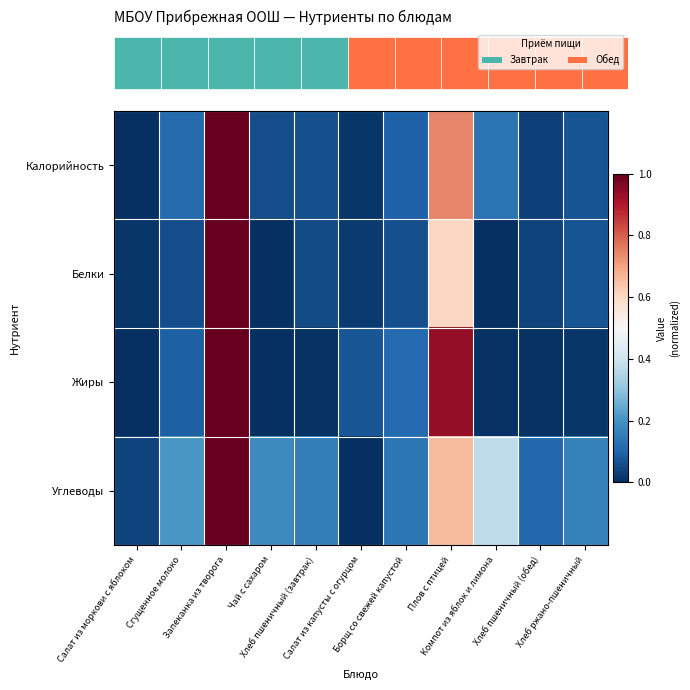

List the series in order of their peak value, highest first.

Калорийность, Белки, Жиры, Углеводы